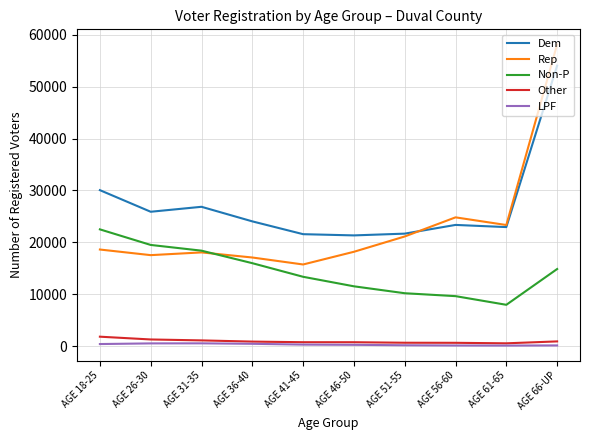

What is the difference between the Non-P values at AGE 31-35 and AGE 26-30?

1103